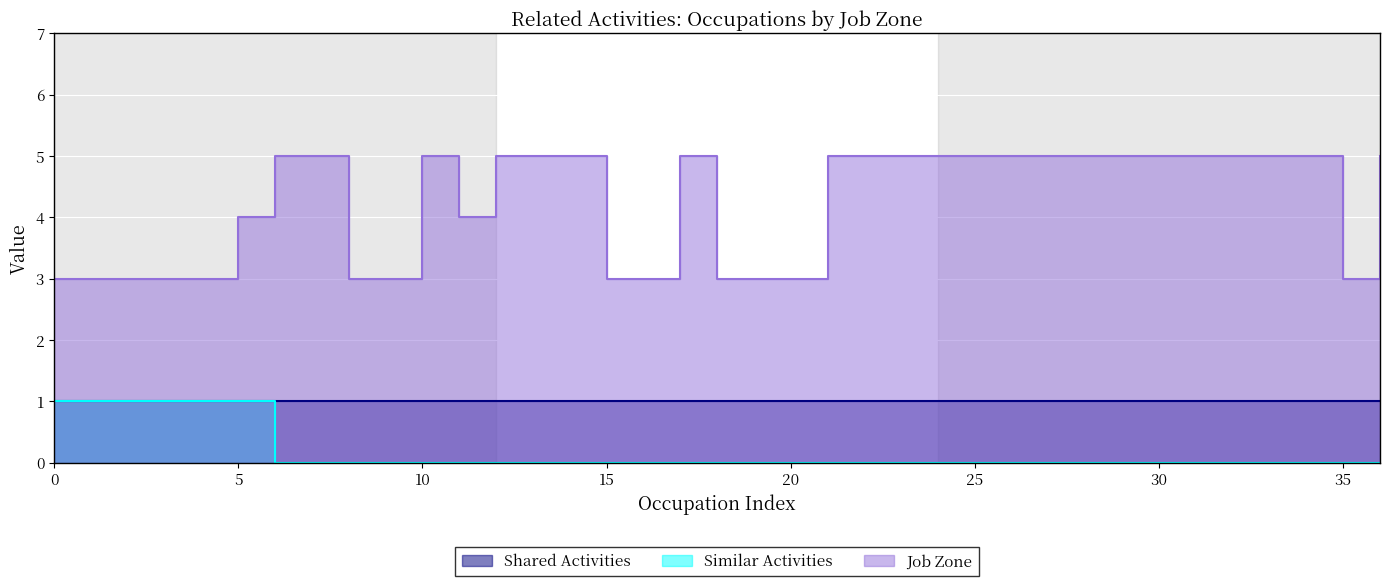

Which series has the largest range (max minus min)?

Job Zone